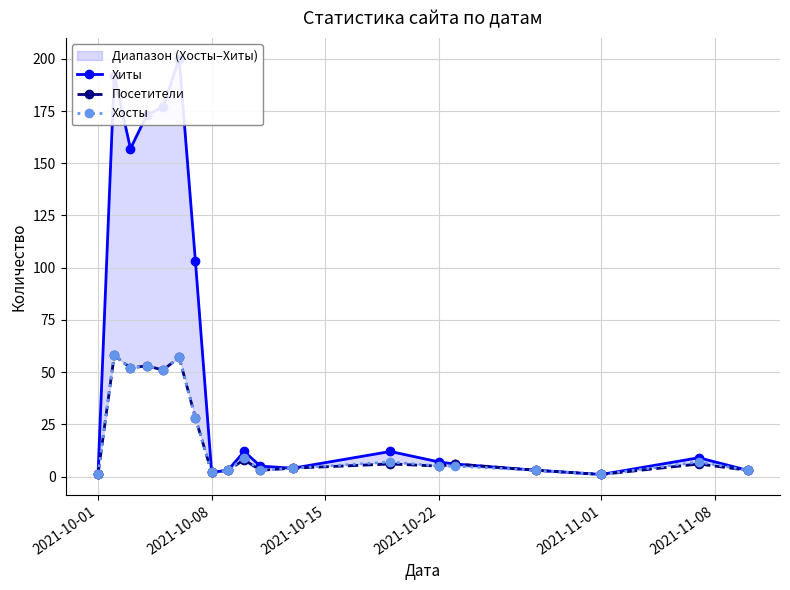

How many values in the Посетители series are below 6?

9